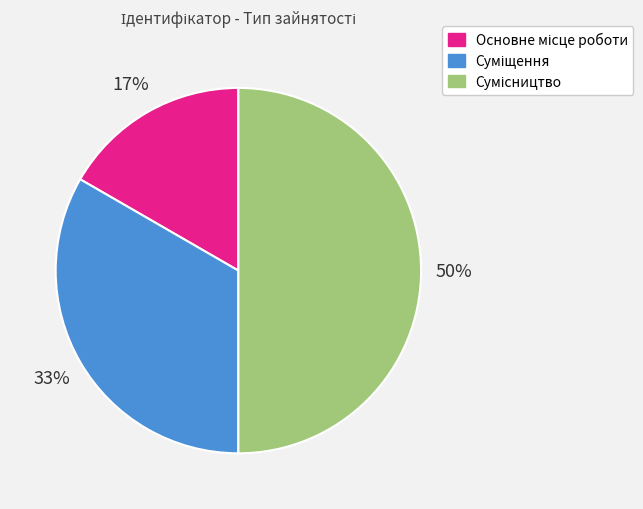

How many segments does this pie chart have?

3